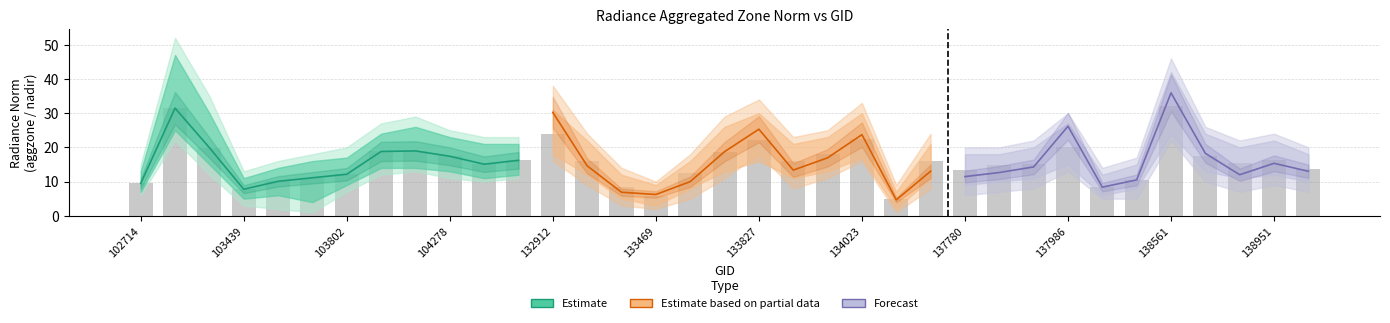

Between 132924 and 138174, which is larger?

132924